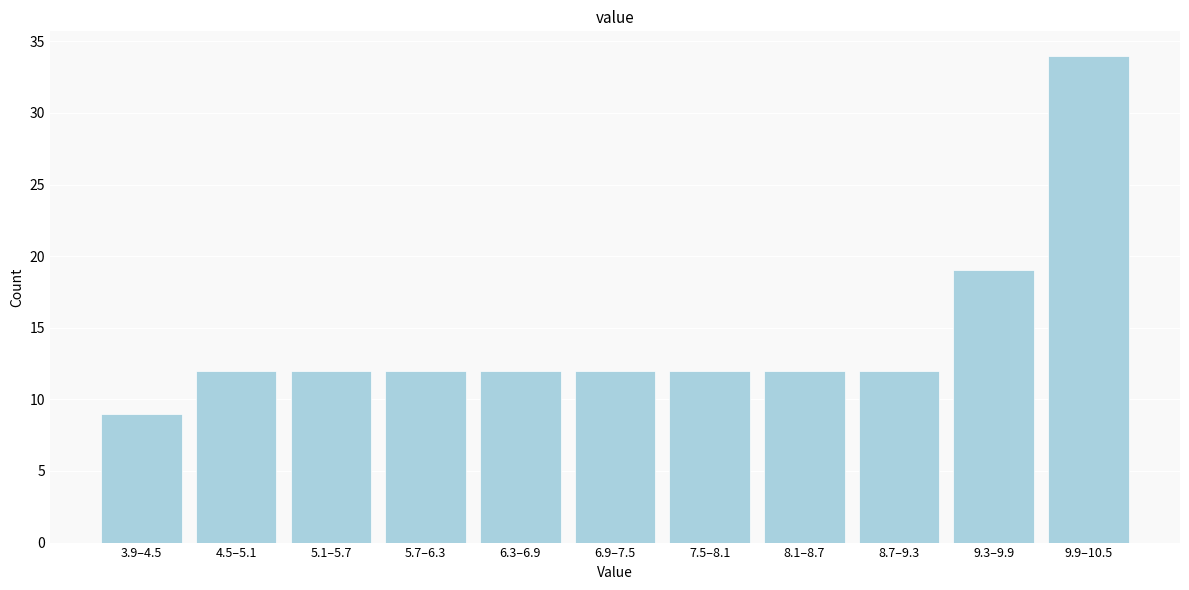

Reading left to right, transcribe all the data shown in this chart.

9	12	12	12	12	12	12	12	12	19	34